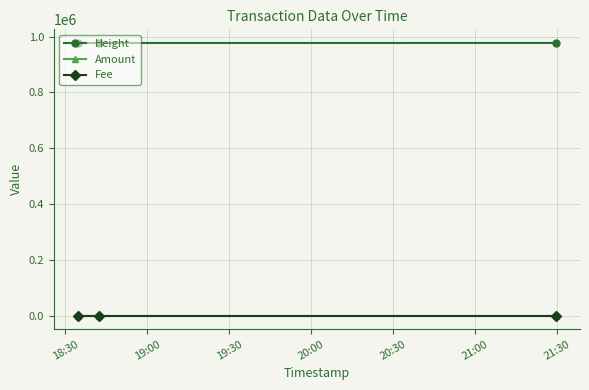

Which series has the largest total across all categories?

Height